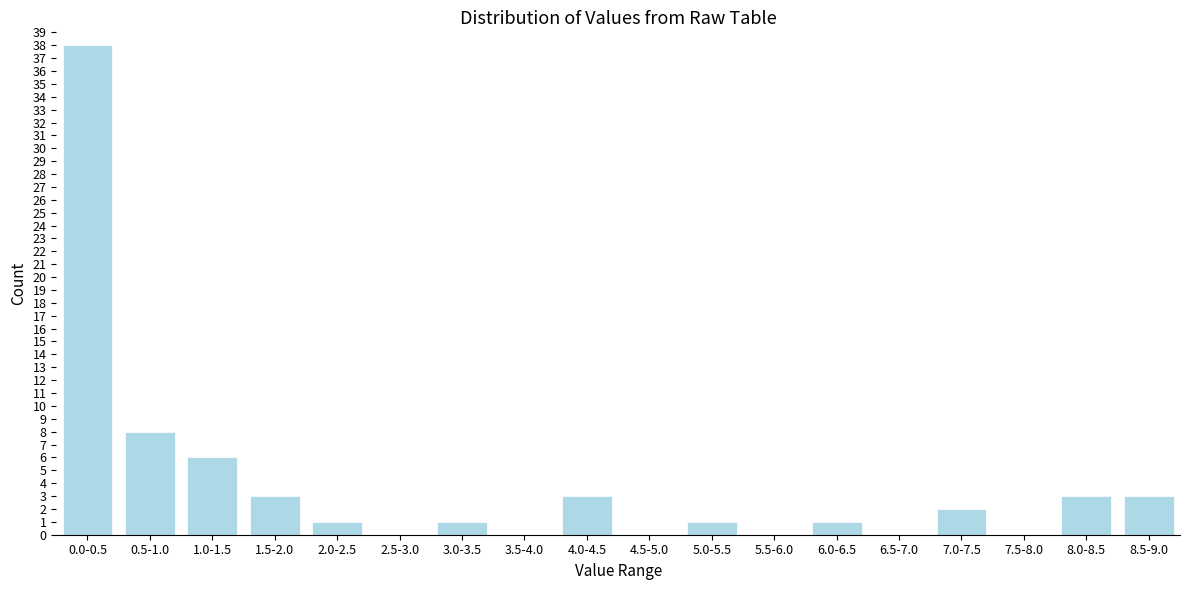

Reading left to right, what are all the values shown in this chart?

0.0-0.5=38	0.5-1.0=8	1.0-1.5=6	1.5-2.0=3	2.0-2.5=1	2.5-3.0=0	3.0-3.5=1	3.5-4.0=0	4.0-4.5=3	4.5-5.0=0	5.0-5.5=1	5.5-6.0=0	6.0-6.5=1	6.5-7.0=0	7.0-7.5=2	7.5-8.0=0	8.0-8.5=3	8.5-9.0=3